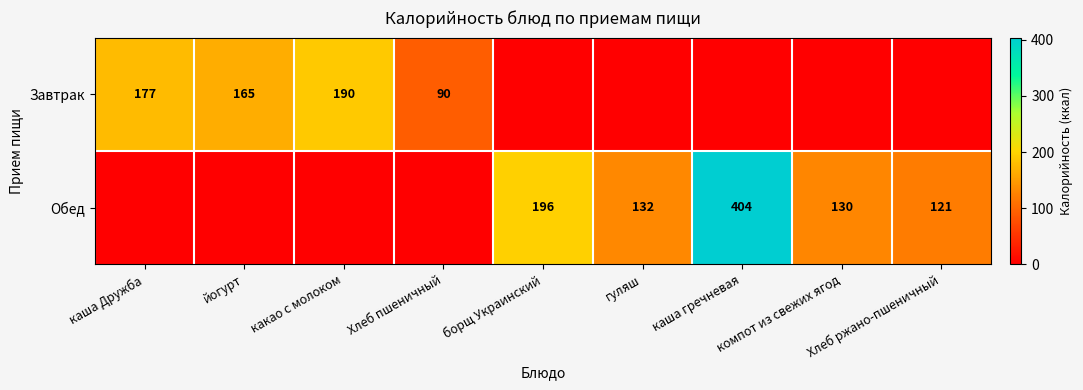

What is the sum of the Обед values at борщ Украинский and каша гречневая?

600